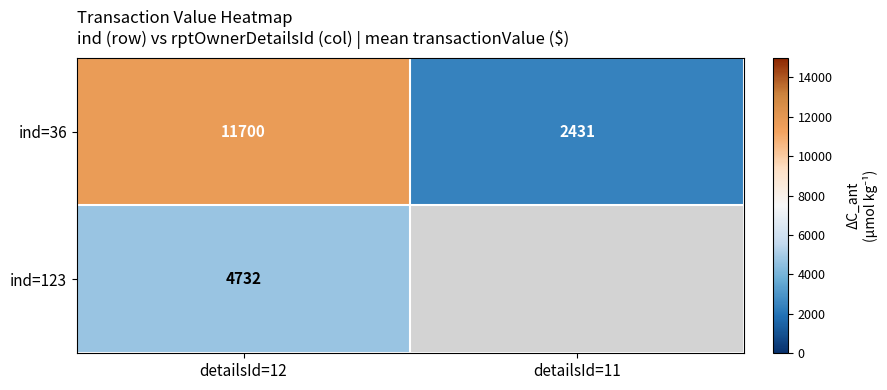

What is the lowest value of the ind=36 series?

2431